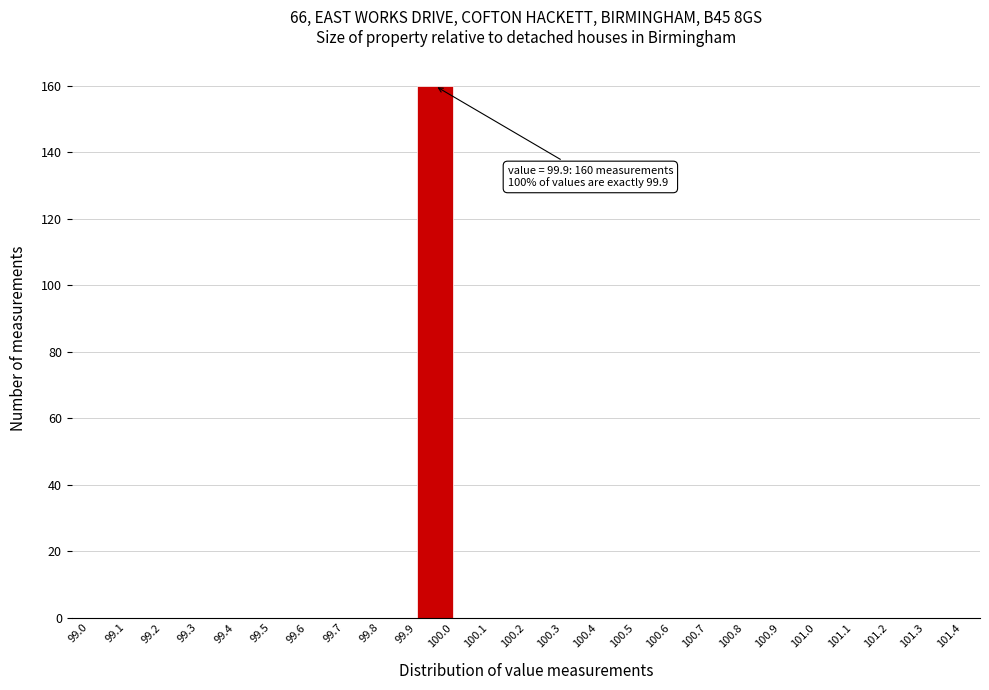

Which range on the x-axis has the tallest bar?

99.9 to 100.0